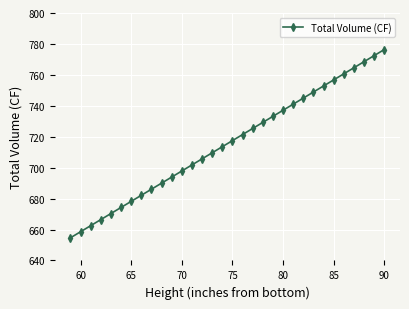

What is the greatest value displayed?

776.4